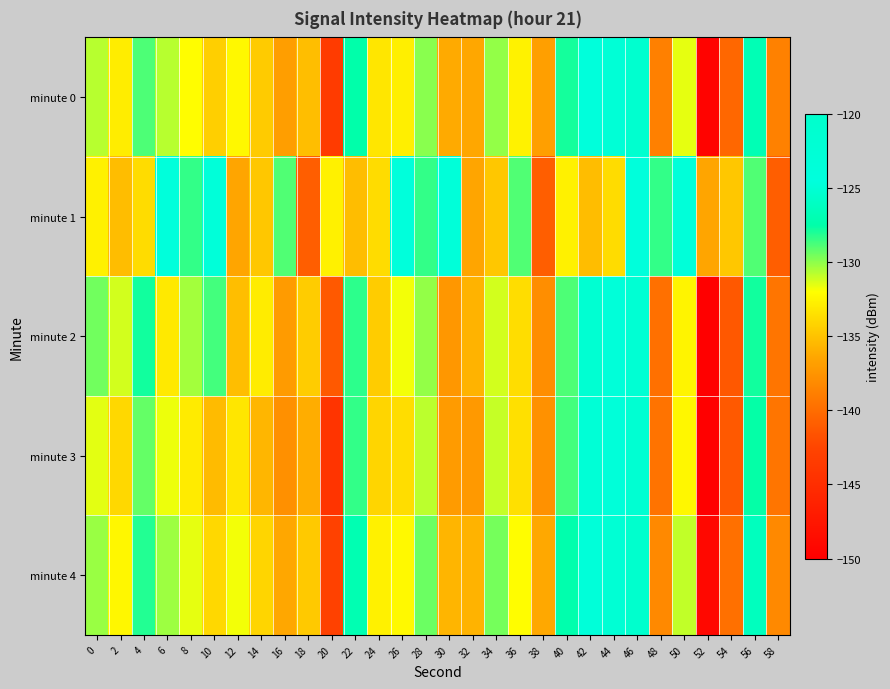

Between 42 and 40, which is larger?

42